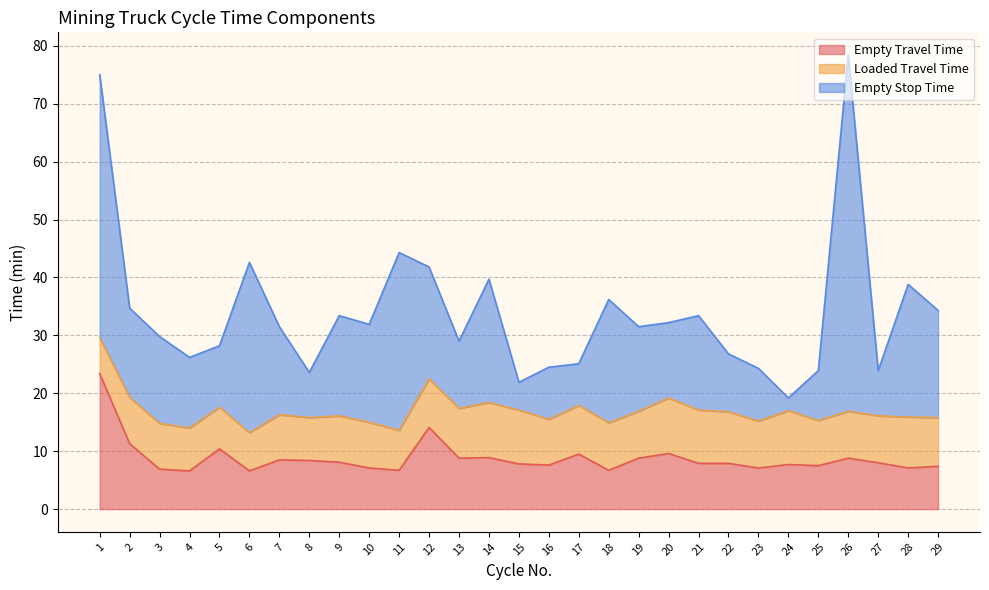

Where do Empty Stop Time and Empty Travel Time first cross each other?

7 and 8